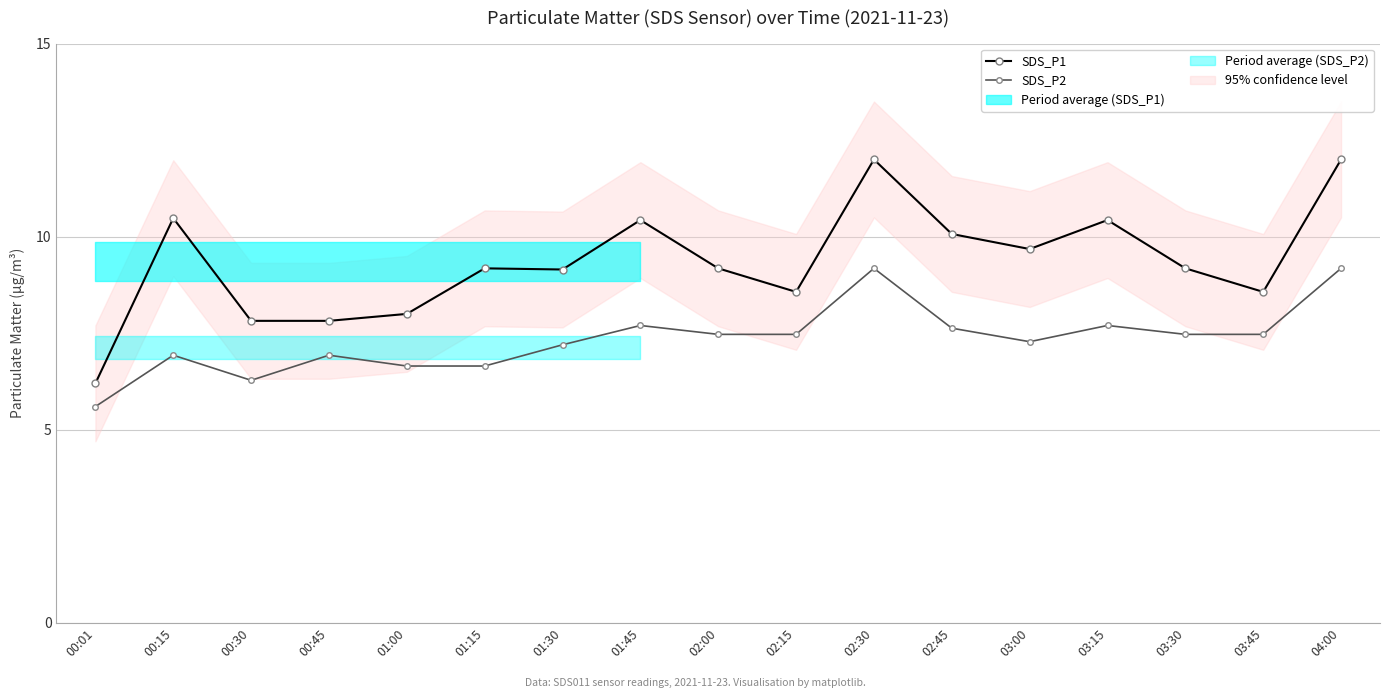

How many data points in SDS_P1 are above 9?

11